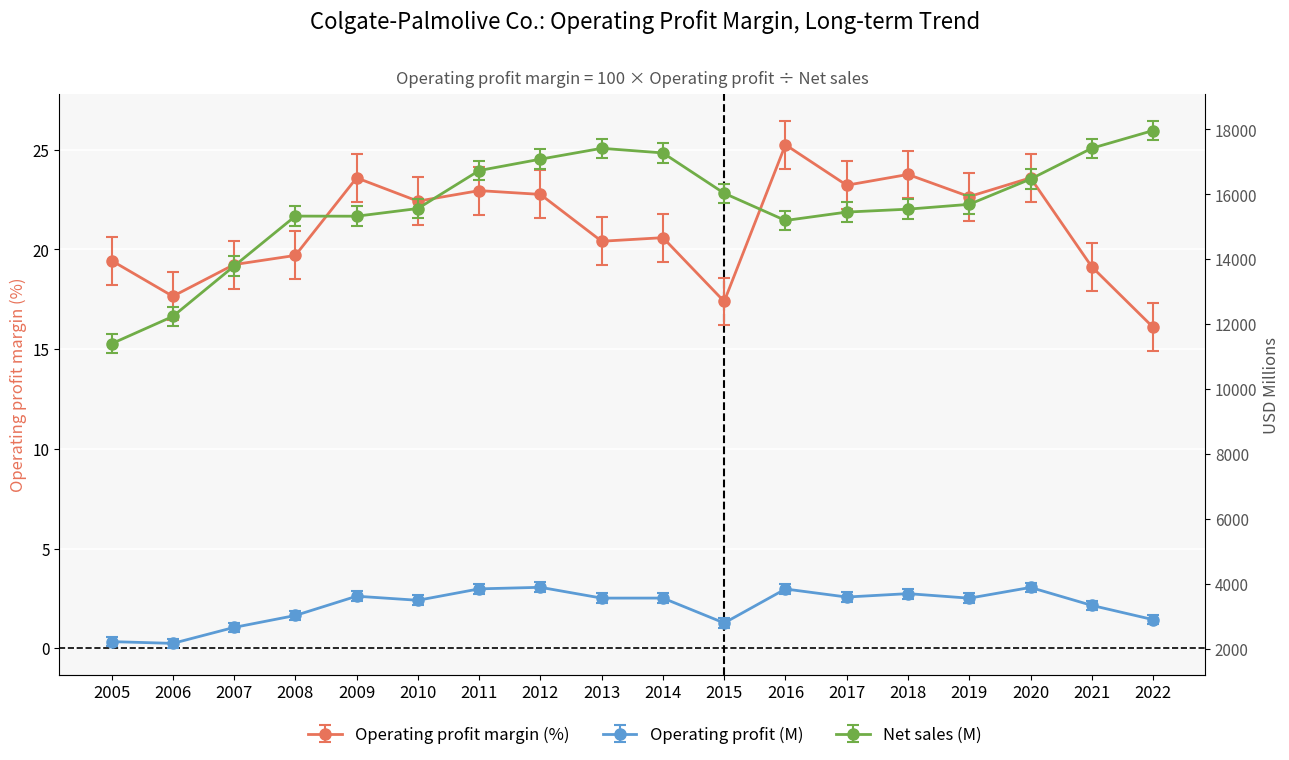

True or false: Net sales (M) has a value of 15327.0 at 2009.

True